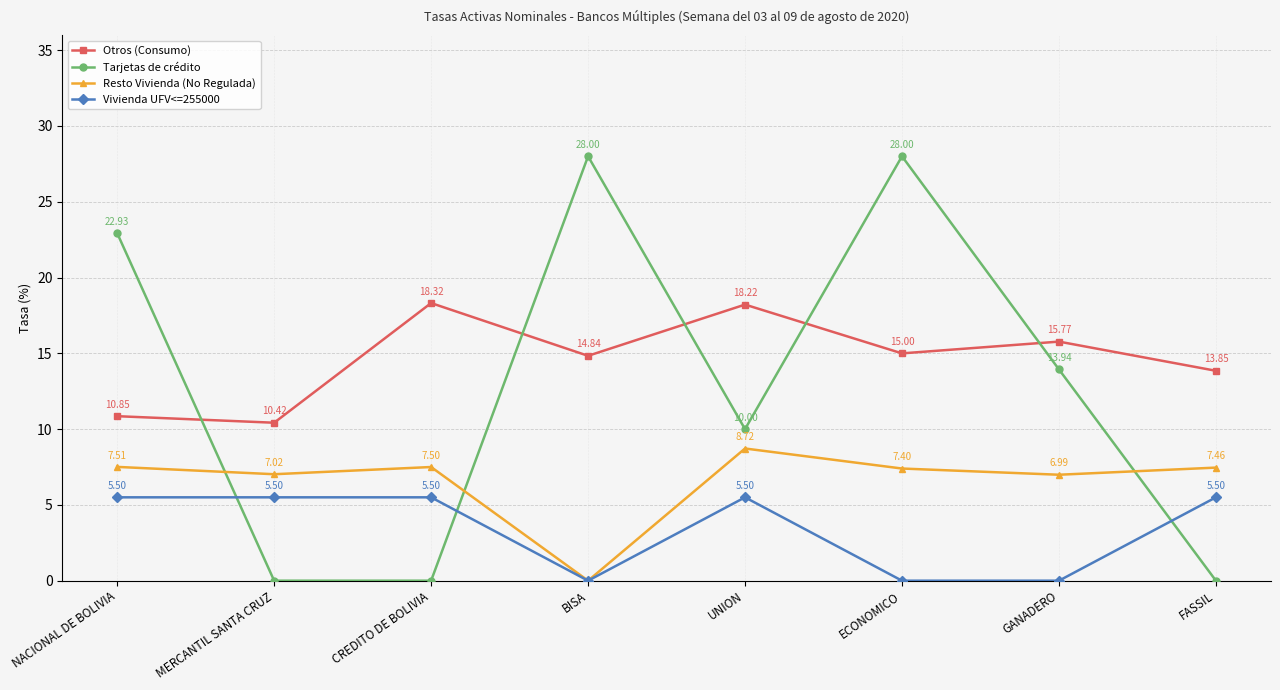

At how many categories does at least one series exceed 10?

8